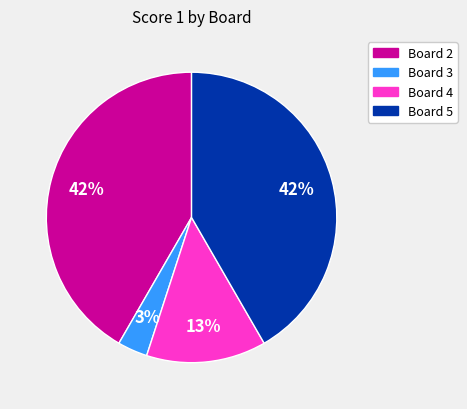

To the nearest percent, what is the average slice percentage?

25%